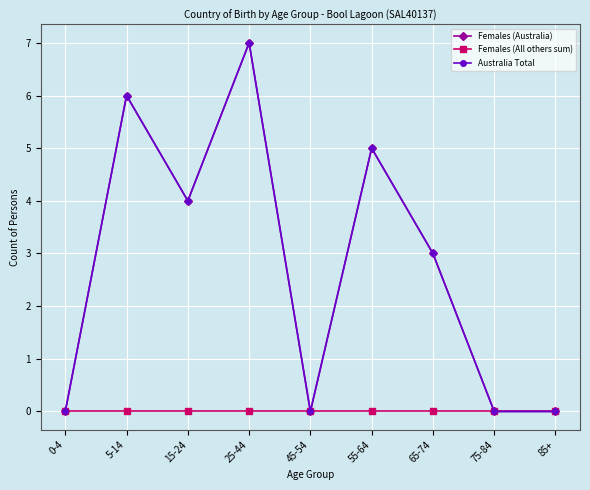

Does the chart have visible grid lines?

Yes